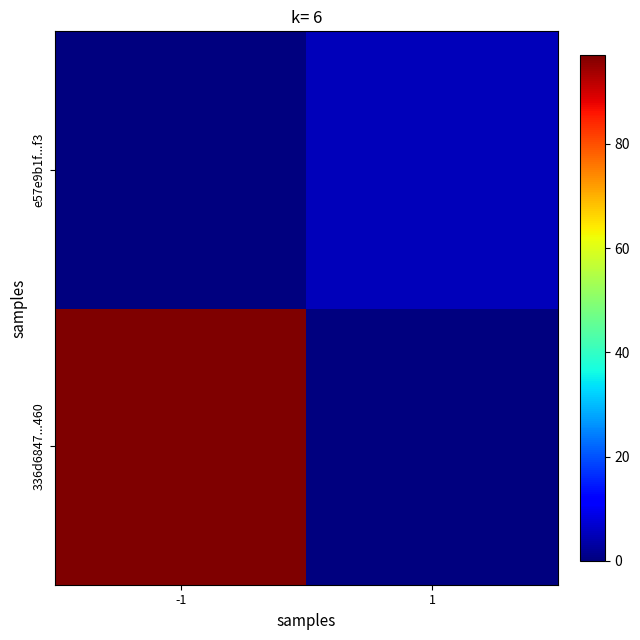

At which category is the sum across all series the highest?

-1